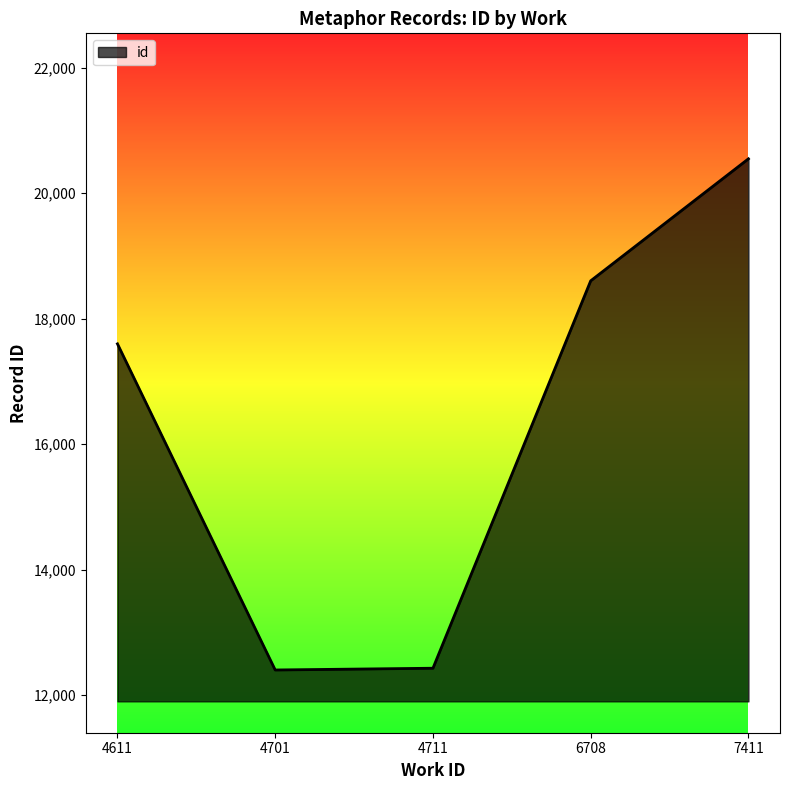

What is the smallest value displayed?

12399.0